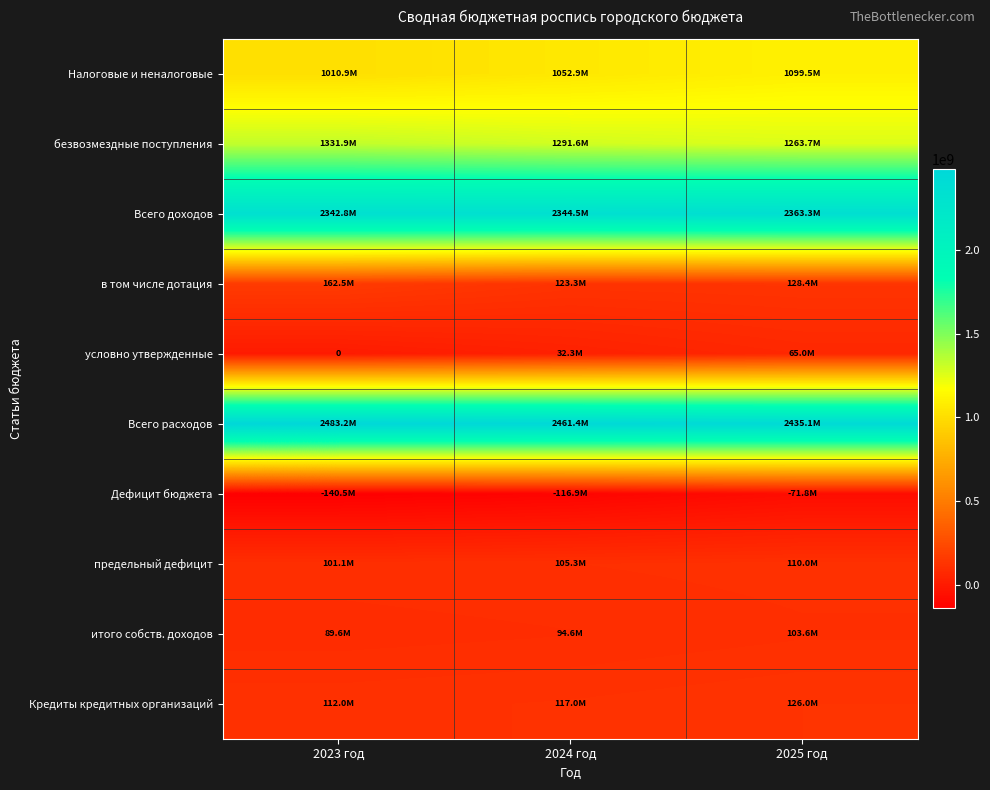

Which series has the widest spread of values?

Налоговые и неналоговые